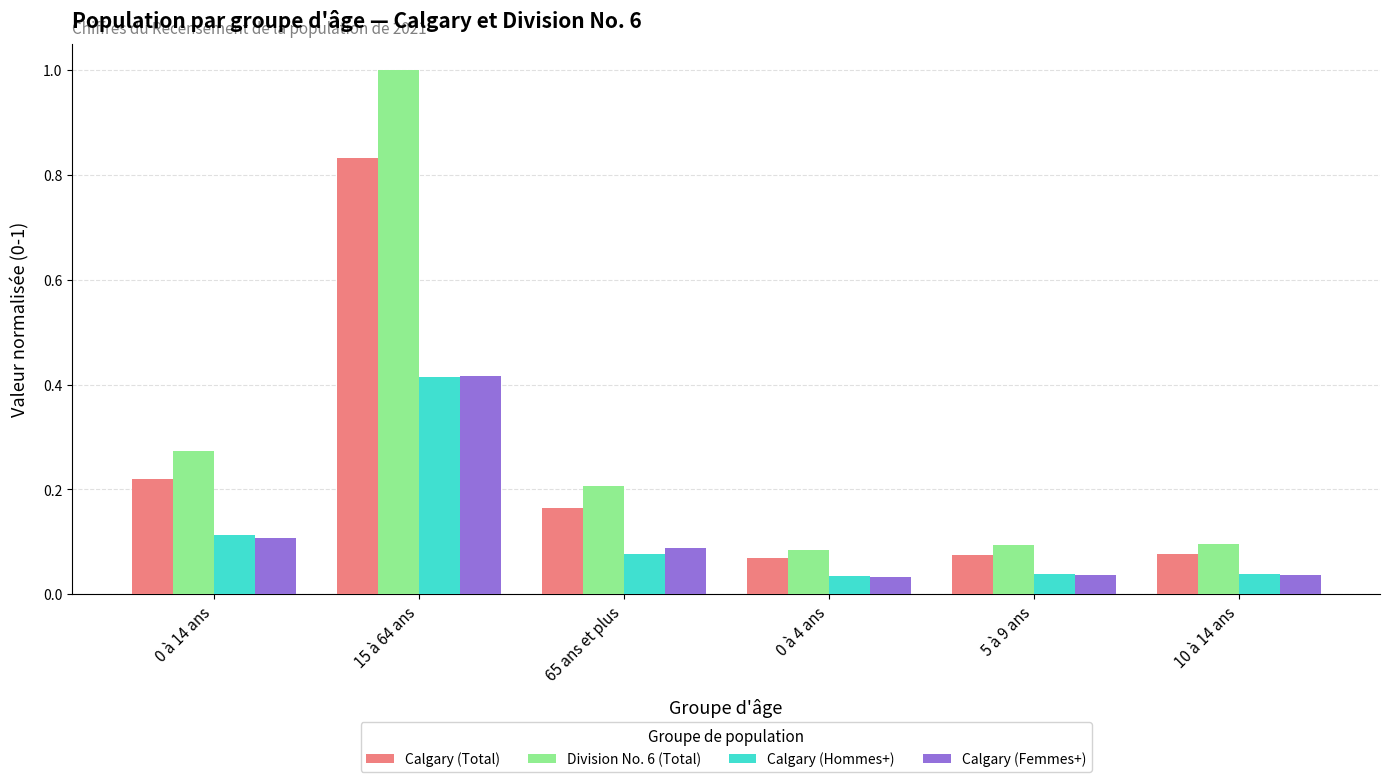

The value of Division No. 6 (Total) at 5 à 9 ans is 0.1. True or false?

True